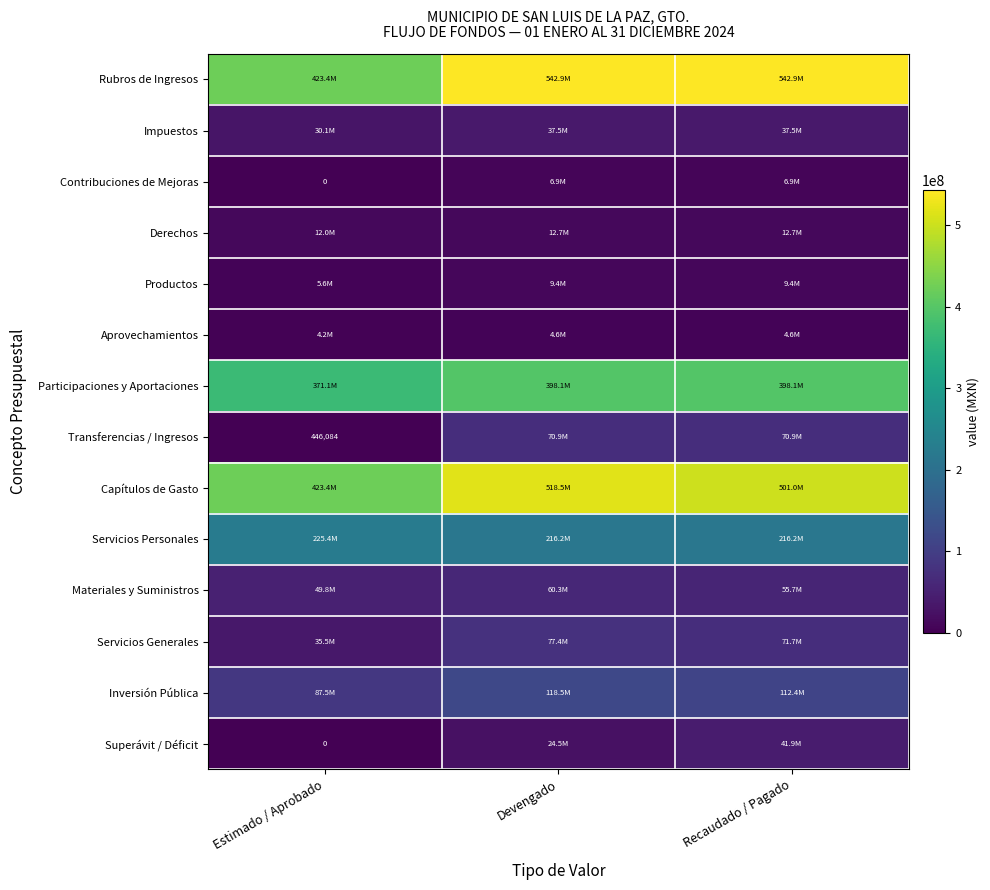

The Servicios Generales series shows 103479901.2 at Recaudado / Pagado. True or false?

False